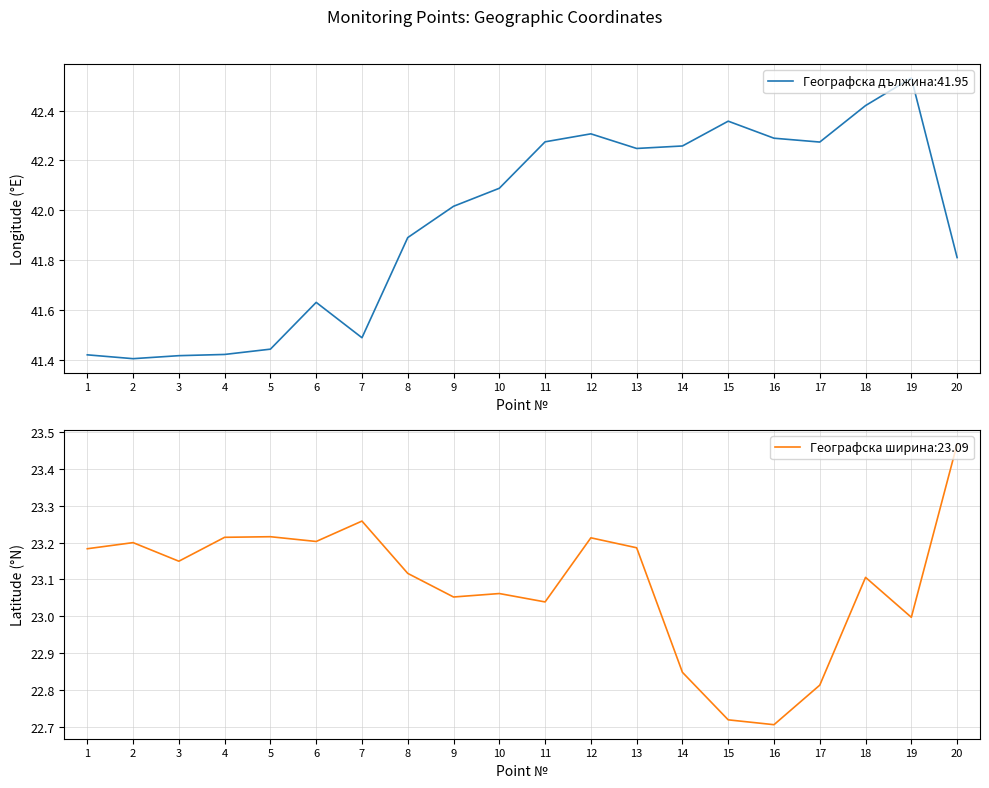

Is this an area chart (filled region under the line)?

No